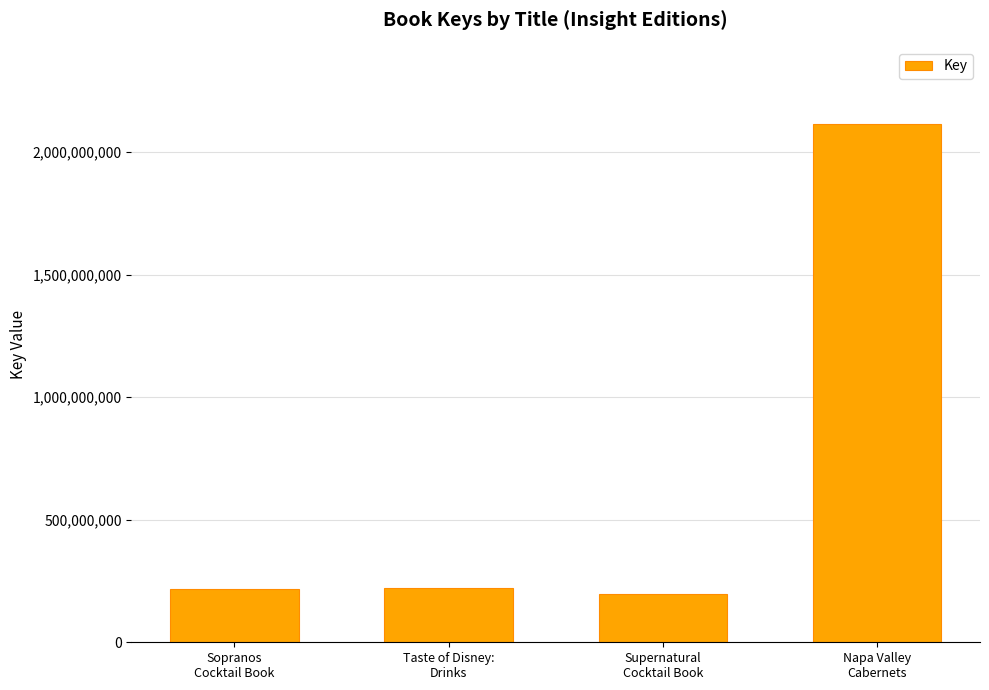

Count the number of categories in the chart.

4